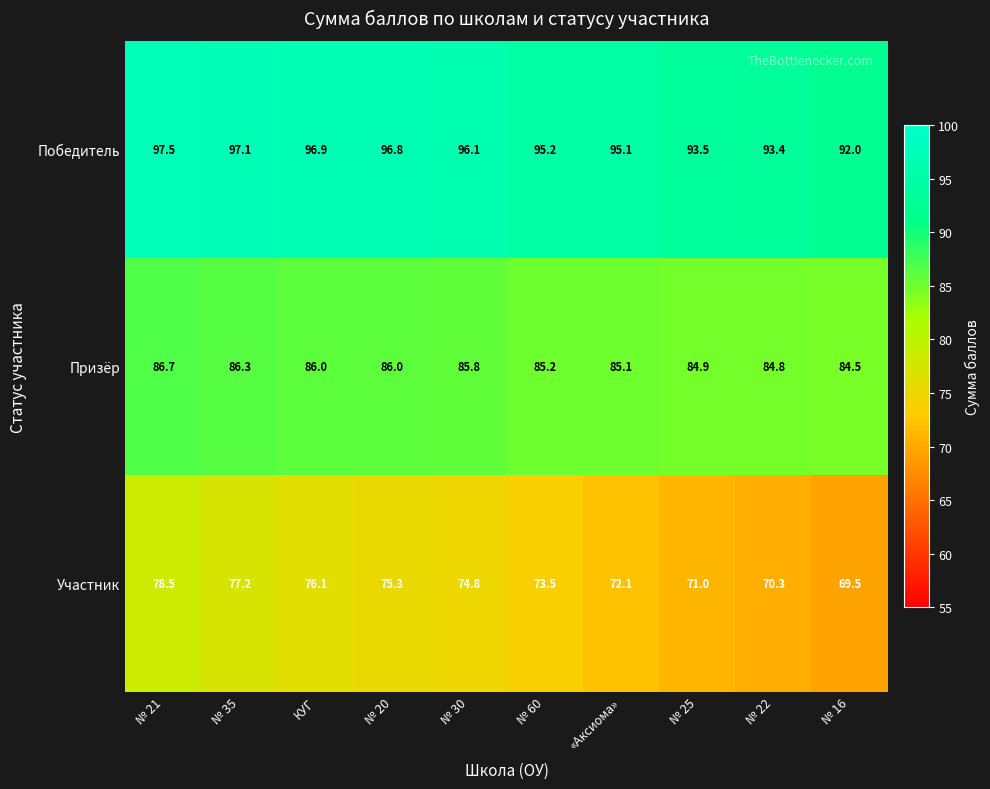

List the labels in order of Победитель value, largest first.

№ 21, № 35, КУГ, № 20, № 30, № 60, «Аксиома», № 25, № 22, № 16